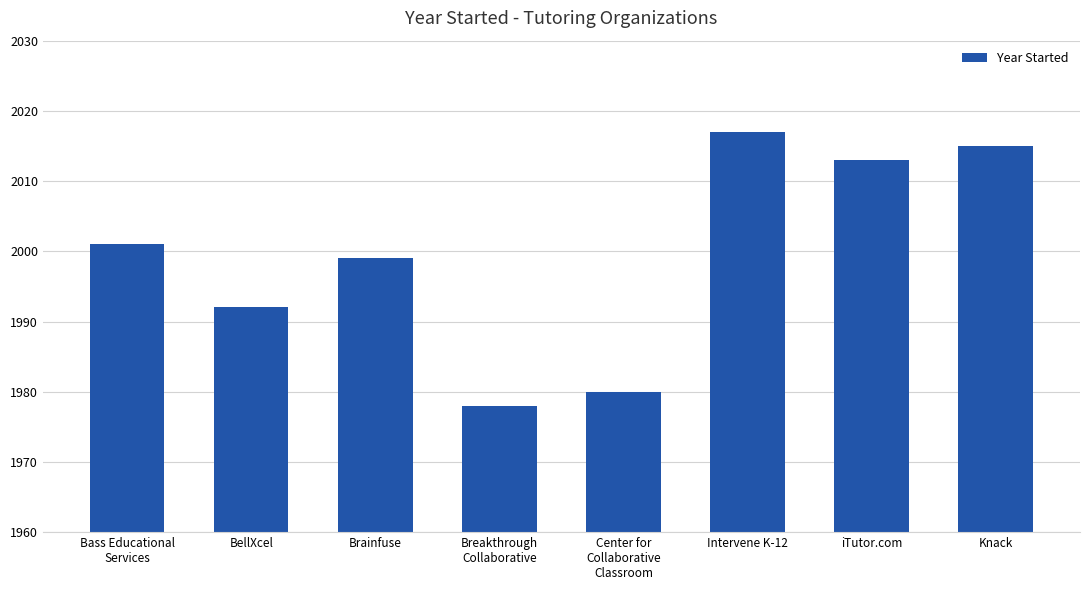

What is the difference between the values at Bass Educational
Services and Brainfuse?

2